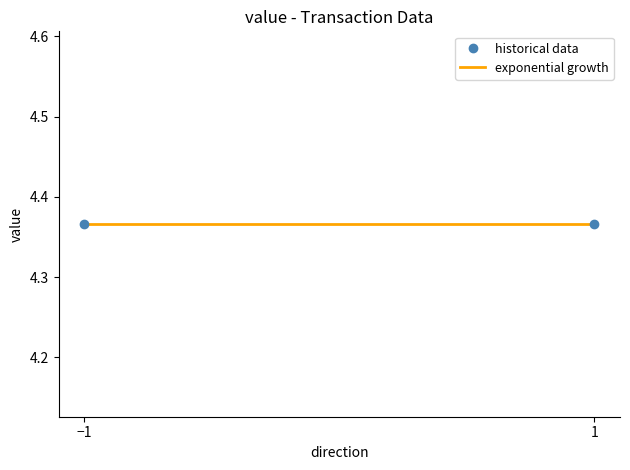

Rank the series at -1 from lowest to highest value.

historical data, exponential growth